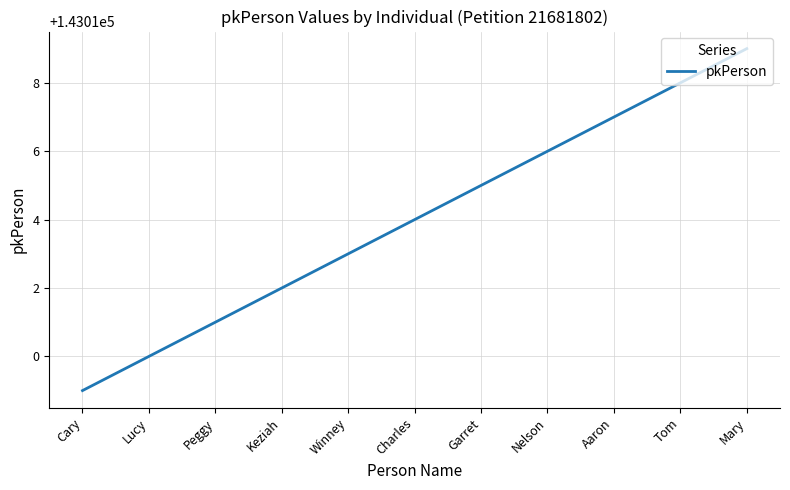

What position from the left is Garret?

7